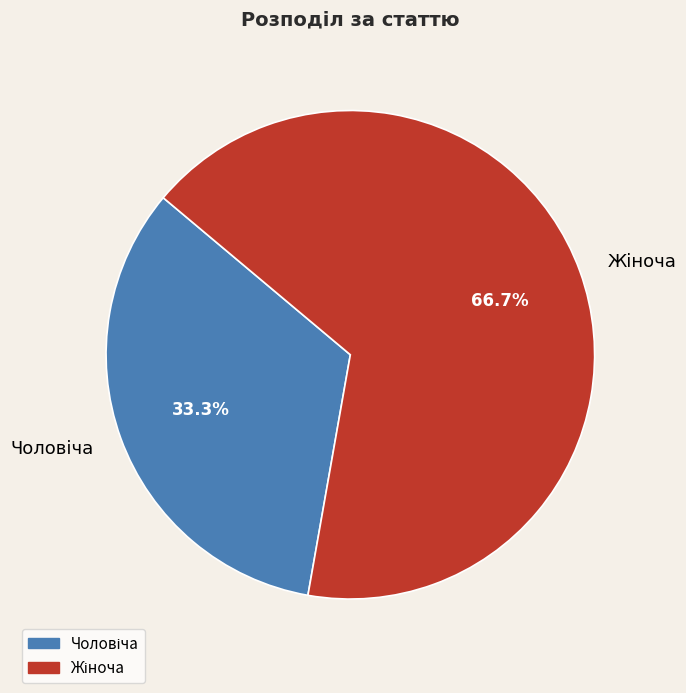

What is the change in value from Чоловіча to Жіноча?

+1